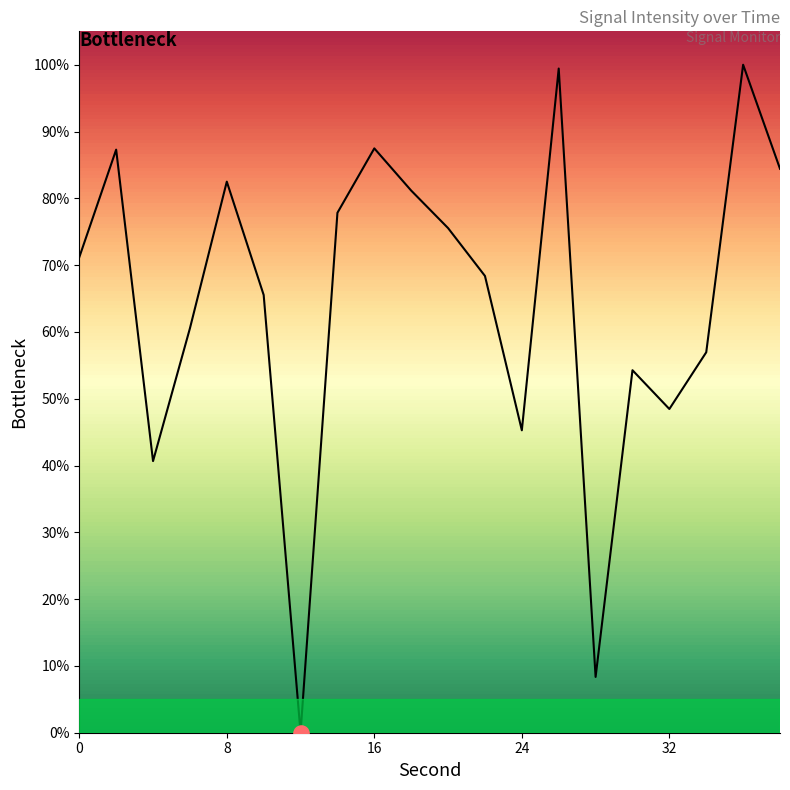

What is the difference between the maximum and minimum values?

100.0